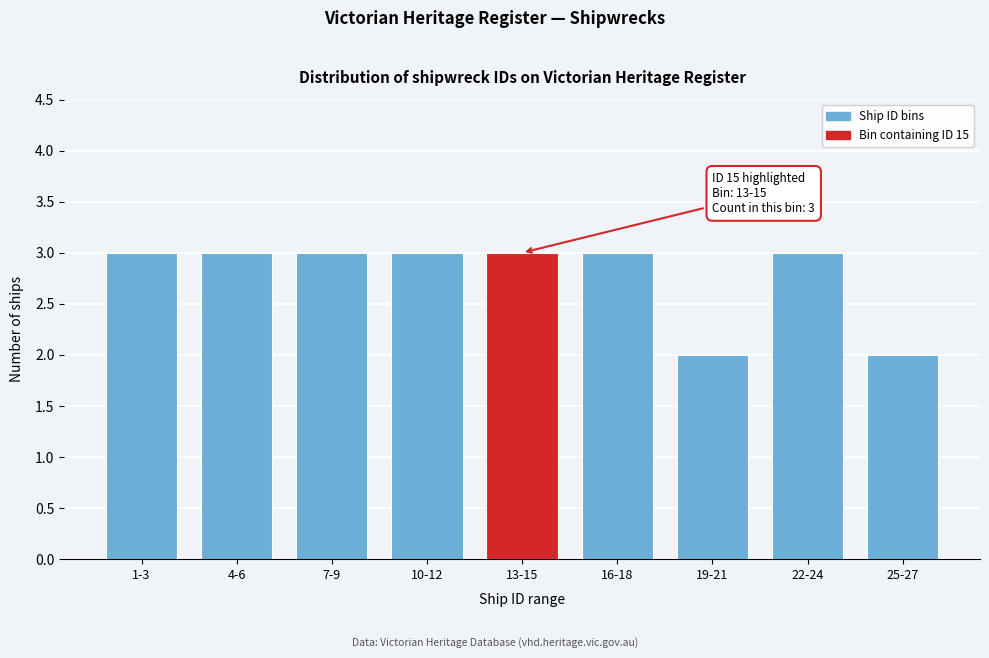

Reading left to right, what are all the values shown in this chart?

1-3=3	4-6=3	7-9=3	10-12=3	13-15=3	16-18=3	19-21=2	22-24=3	25-27=2